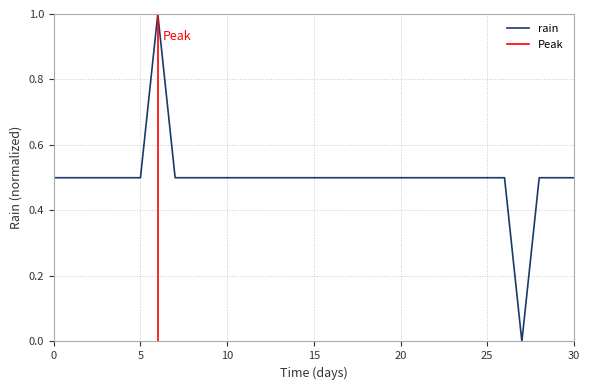

How many series are shown in this chart?

1